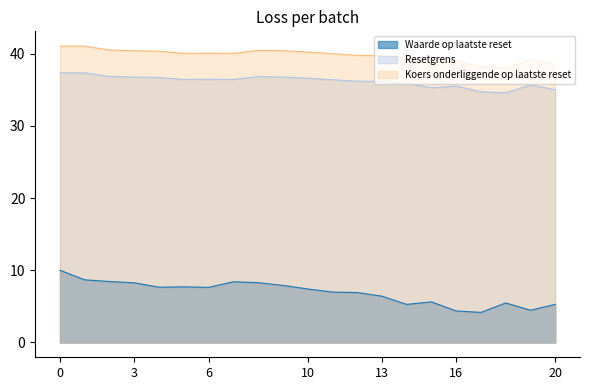

True or false: Koers onderliggende op laatste reset and Resetgrens cross at least once.

False